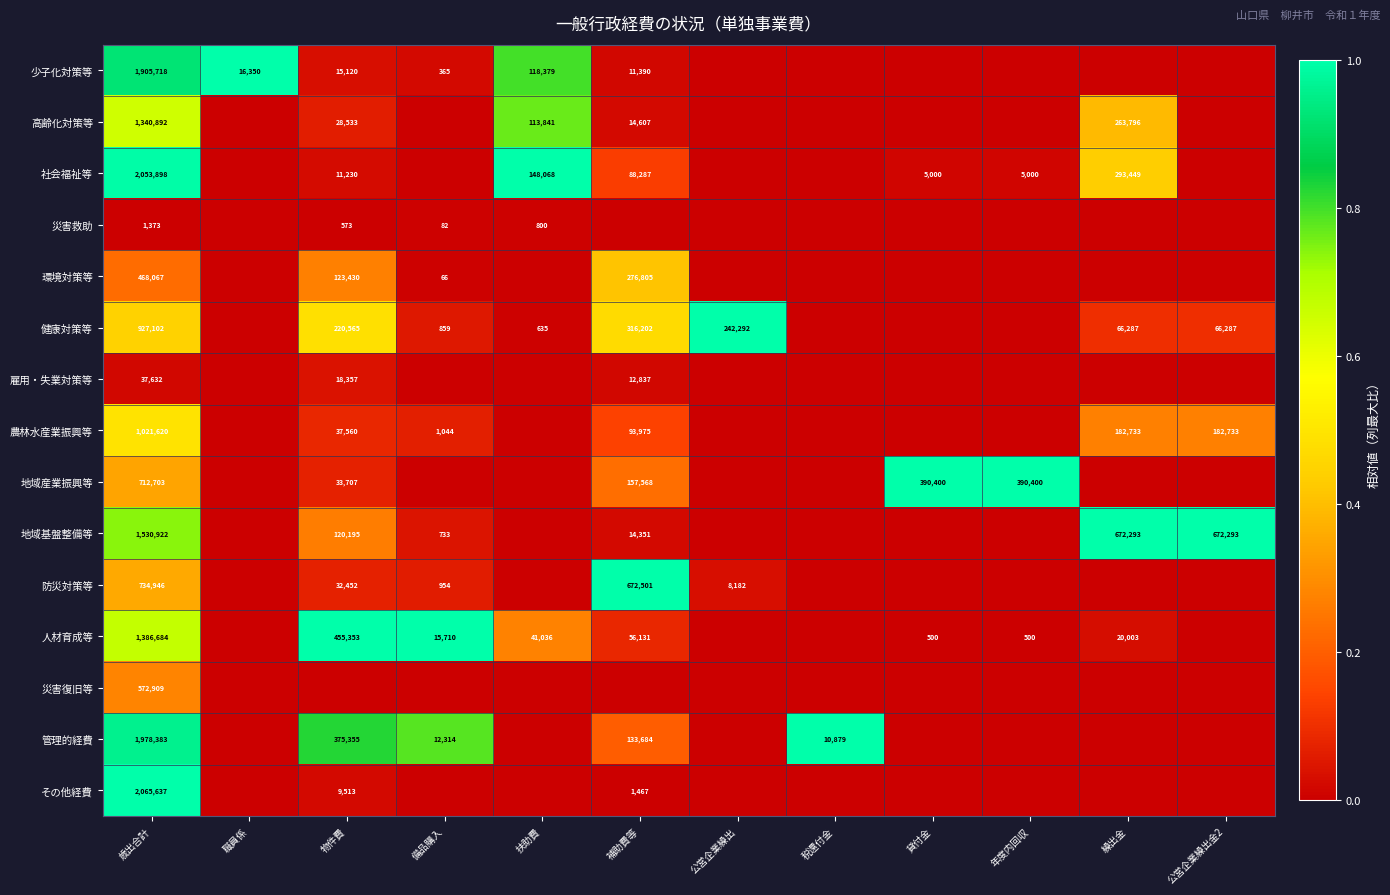

The value of 防災対策等 at 公営企業繰出 is 2924. True or false?

False